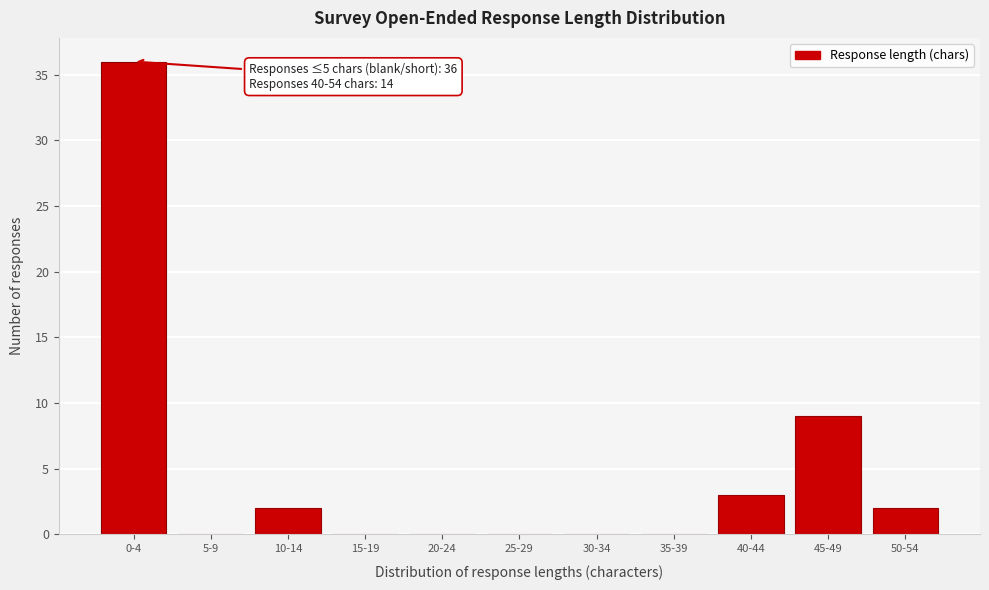

Reading left to right, list all the values displayed in this chart.

0-4=36	5-9=0	10-14=2	15-19=0	20-24=0	25-29=0	30-34=0	35-39=0	40-44=3	45-49=9	50-54=2